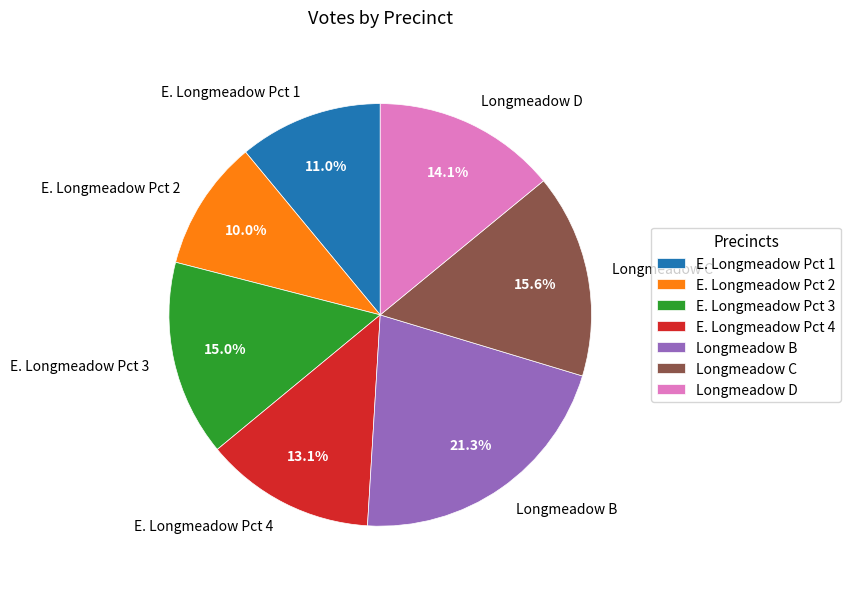

What is the ratio of the value at Longmeadow D to the value at E. Longmeadow Pct 1?

1.3